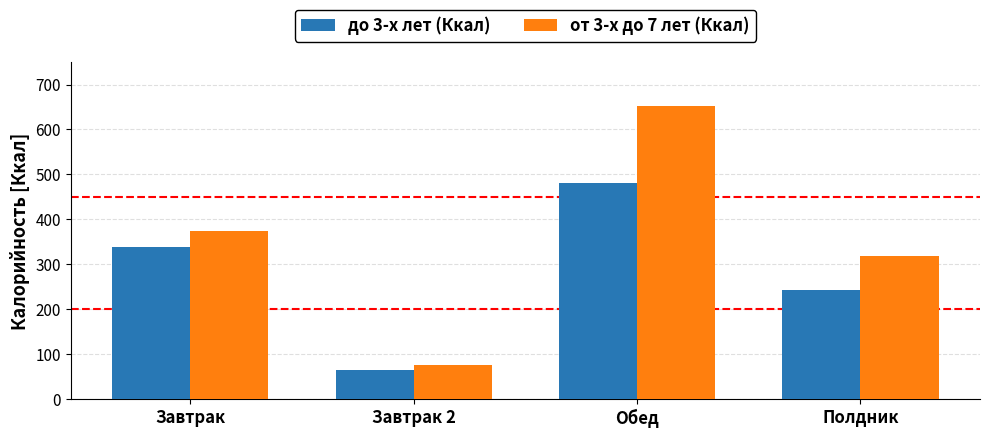

The от 3-х до 7 лет (Ккал) series shows 384.5 at Обед. True or false?

False